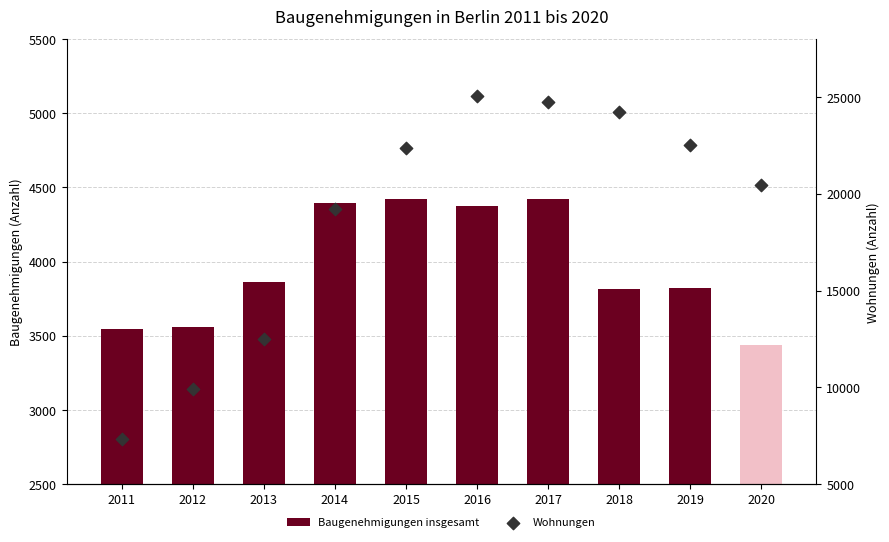

What is the total value across all series at 2018?

28033